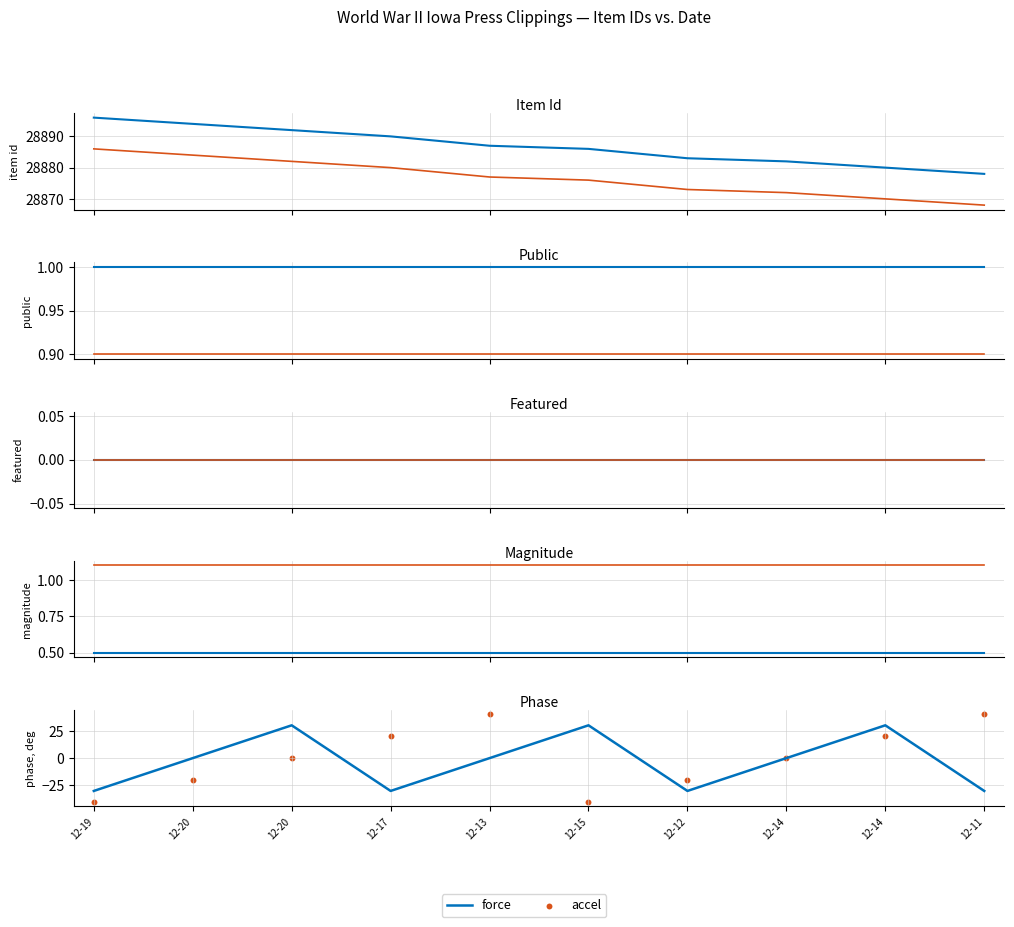

Is the value of accel at 12-11 greater than the value of force at 12-20?

Yes